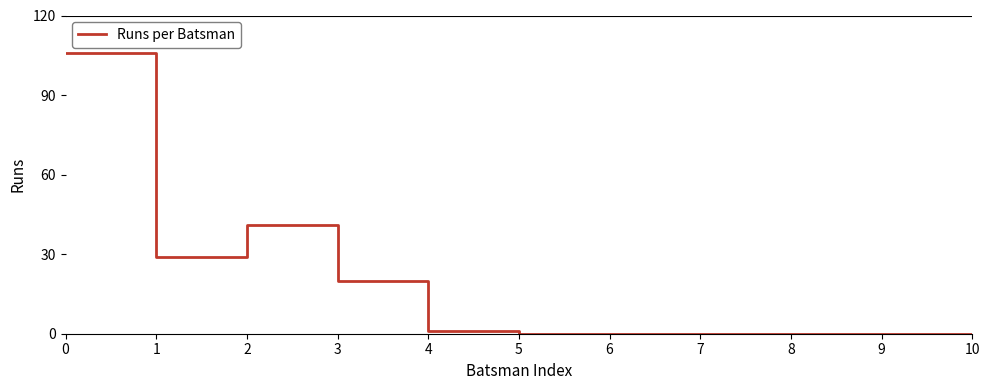

What is the greatest value displayed?

106